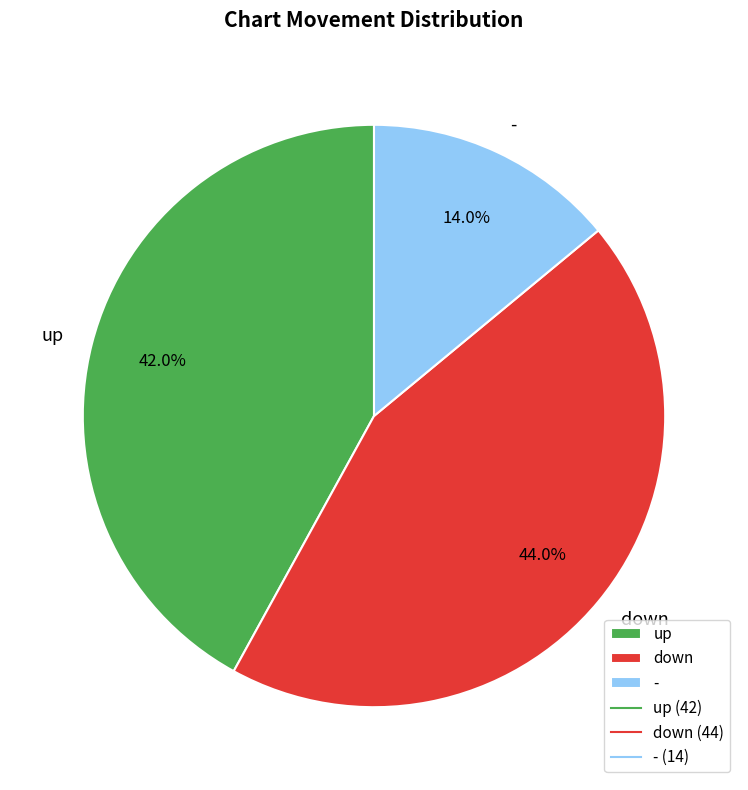

What percentage do - and up together represent?

56.0%